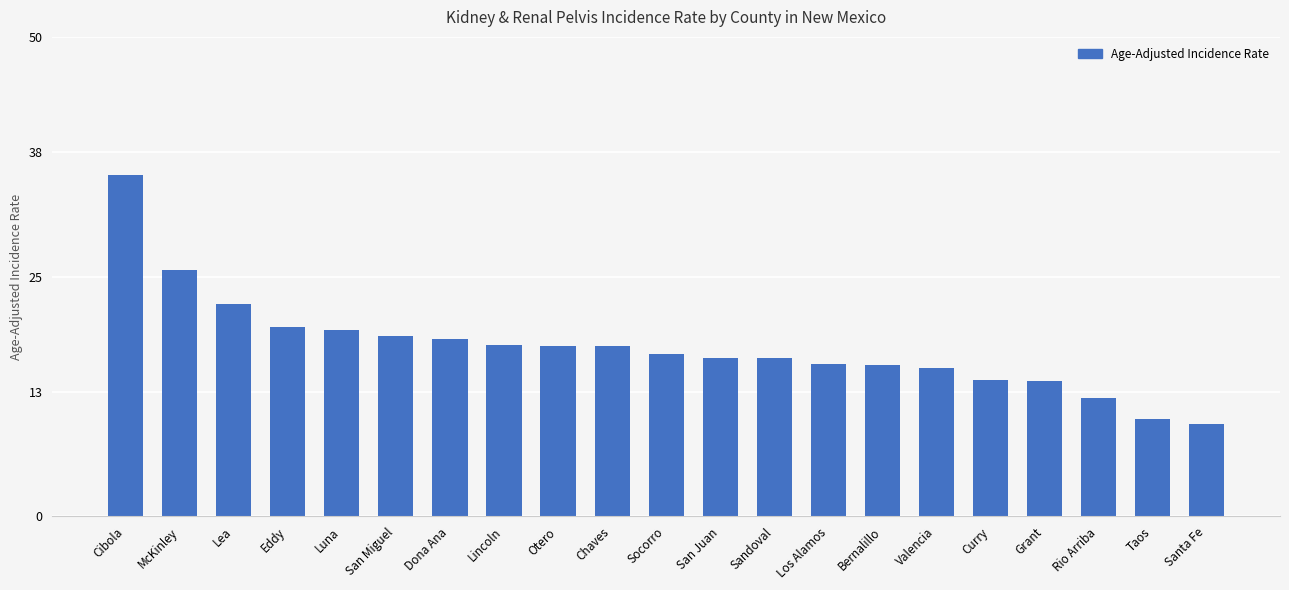

What is the difference between the maximum and second lowest values?

25.4